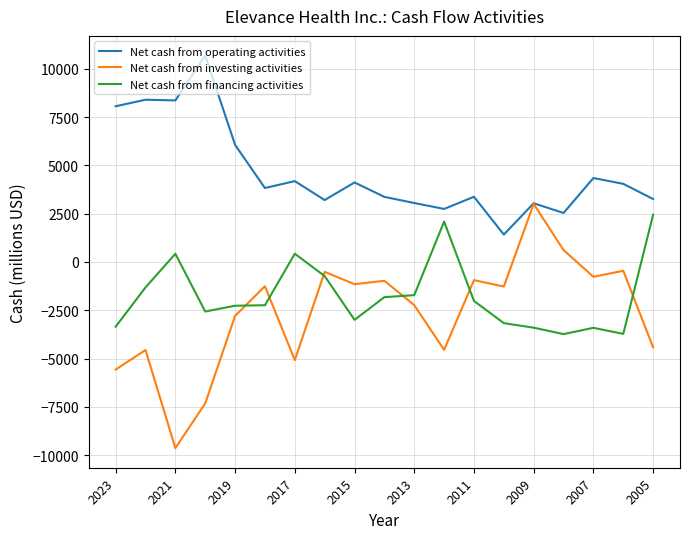

What is the smallest value displayed?

-9638